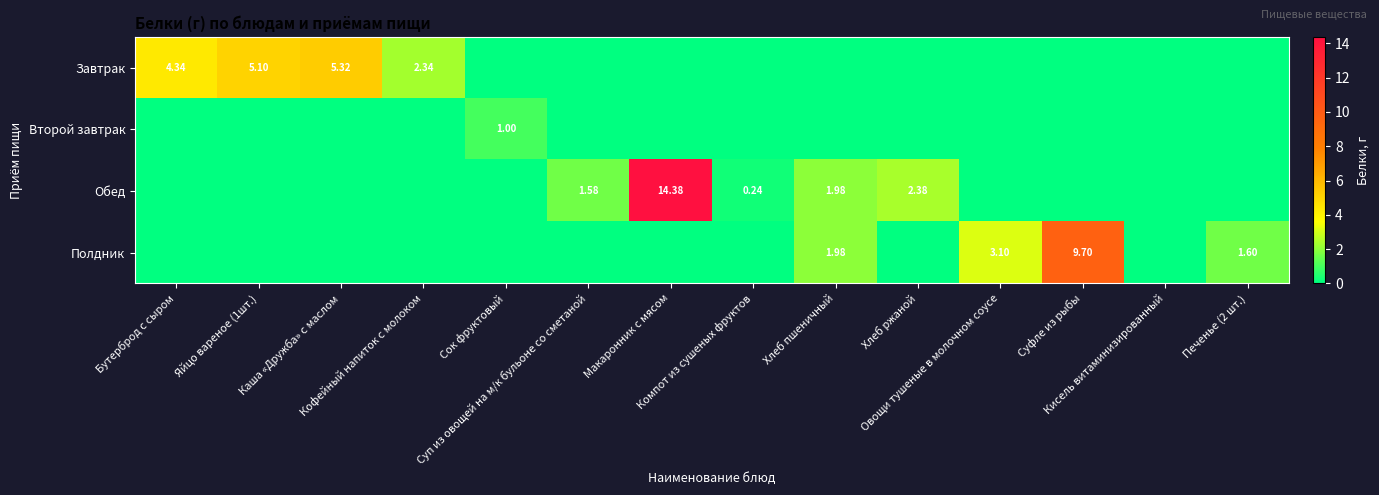

What is the difference between the maximum and minimum values in the Полдник series?

9.7